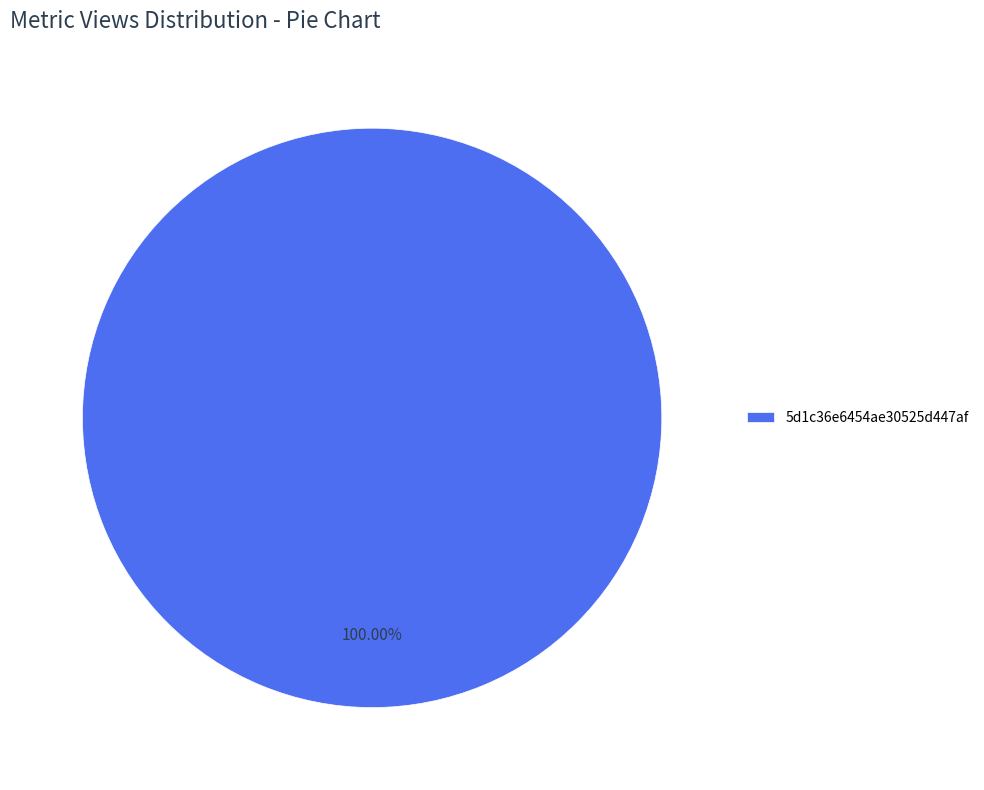

Is there any slice that represents more than half of the pie?

Yes